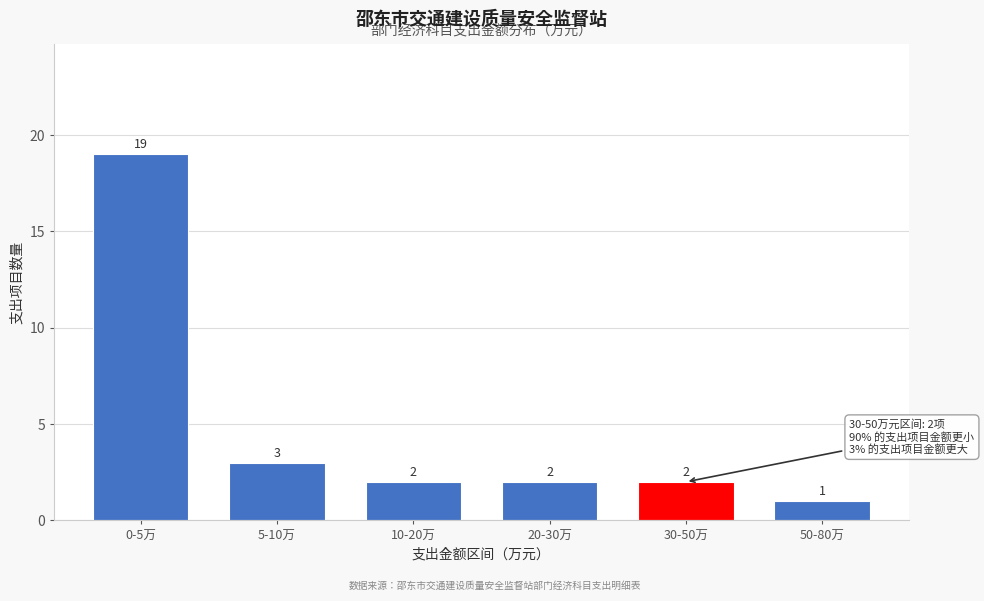

Reading right to left, transcribe all the data shown in this chart.

1	2	2	2	3	19